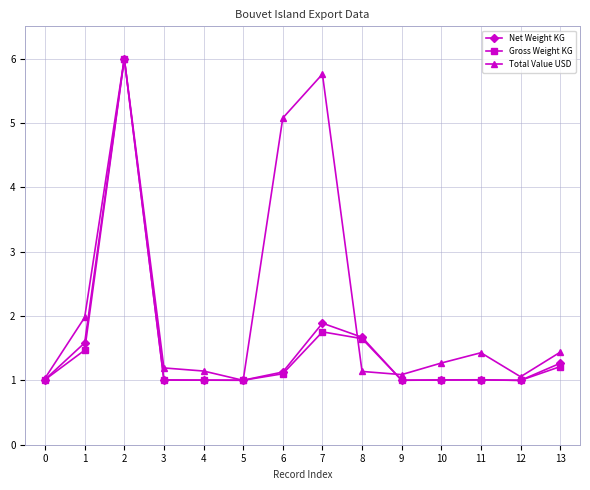

Does the chart display data point markers on the line(s)?

Yes